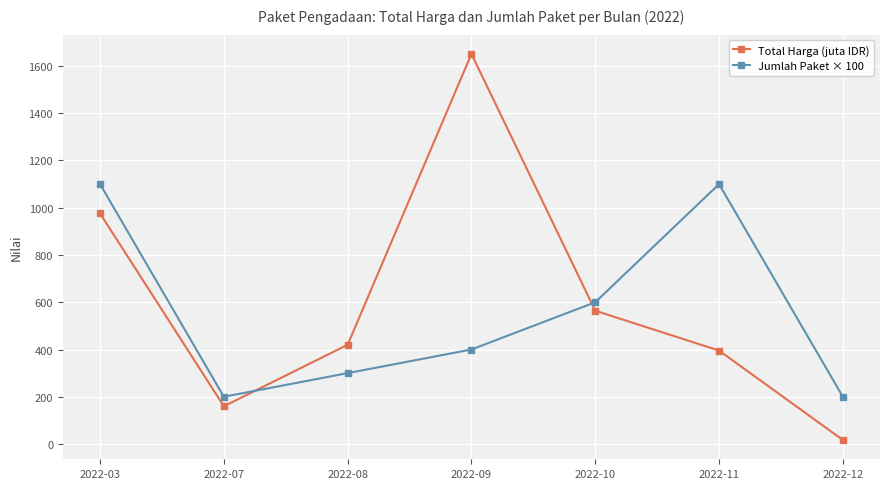

Where does the Total Harga (juta IDR) series first go above 420?

2022-03